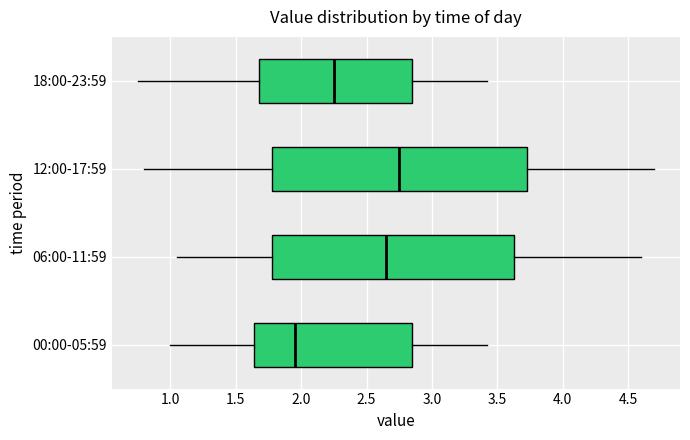

Reading bottom to top, read every box against the x-axis: the position of its median line, the range the box covers, and the ends of its whiskers. The values are not printed on the chart, so give them approximately, as read against the axis.

00:00-05:59: median 1.95, box 1.65 to 2.85, whiskers 1.00 to 3.40
06:00-11:59: median 2.65, box 1.80 to 3.65, whiskers 1.05 to 4.60
12:00-17:59: median 2.75, box 1.80 to 3.75, whiskers 0.80 to 4.70
18:00-23:59: median 2.25, box 1.70 to 2.85, whiskers 0.75 to 3.40